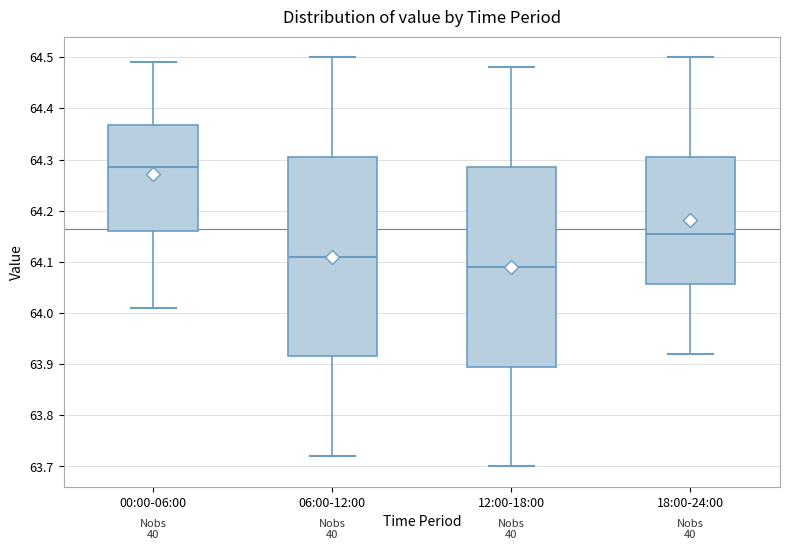

Where does the lower whisker of the box for 12:00-18:00 end on the y-axis? The values are not printed on the chart, so give them approximately, as read against the axis.

63.70